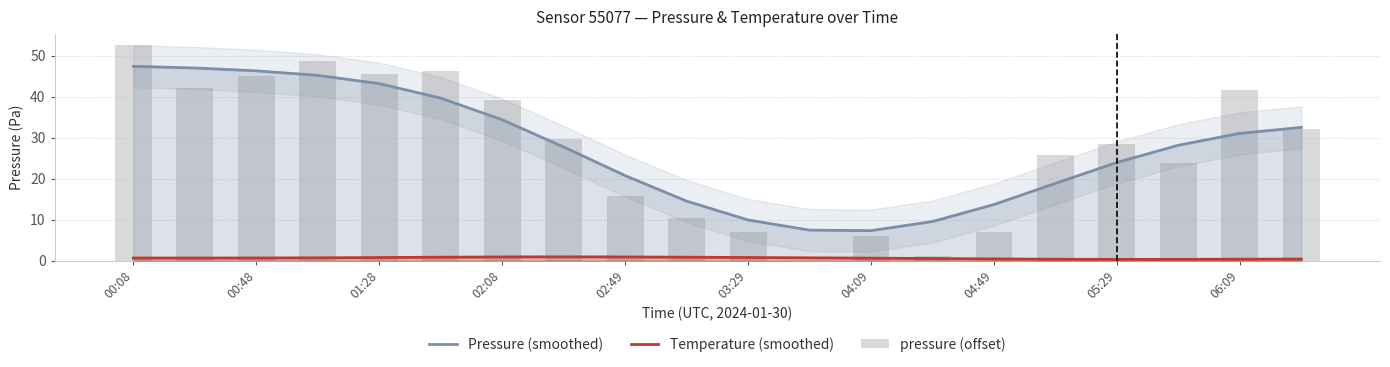

How many data points in pressure (offset) are less than 29?

10